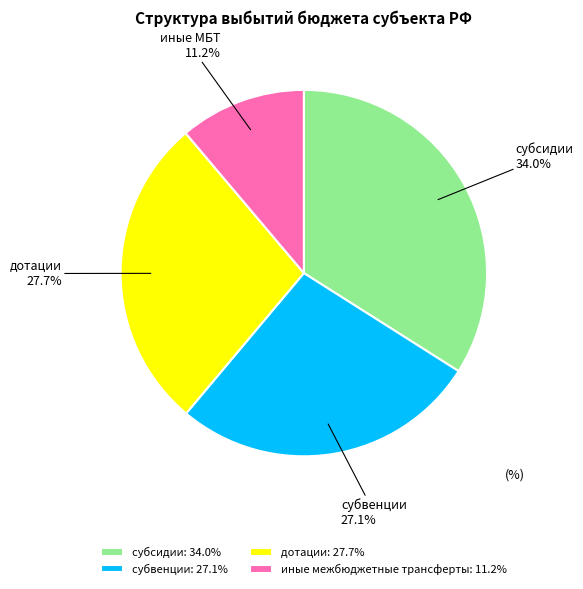

What is the smallest slice in the pie chart?

иные межбюджетные трансферты